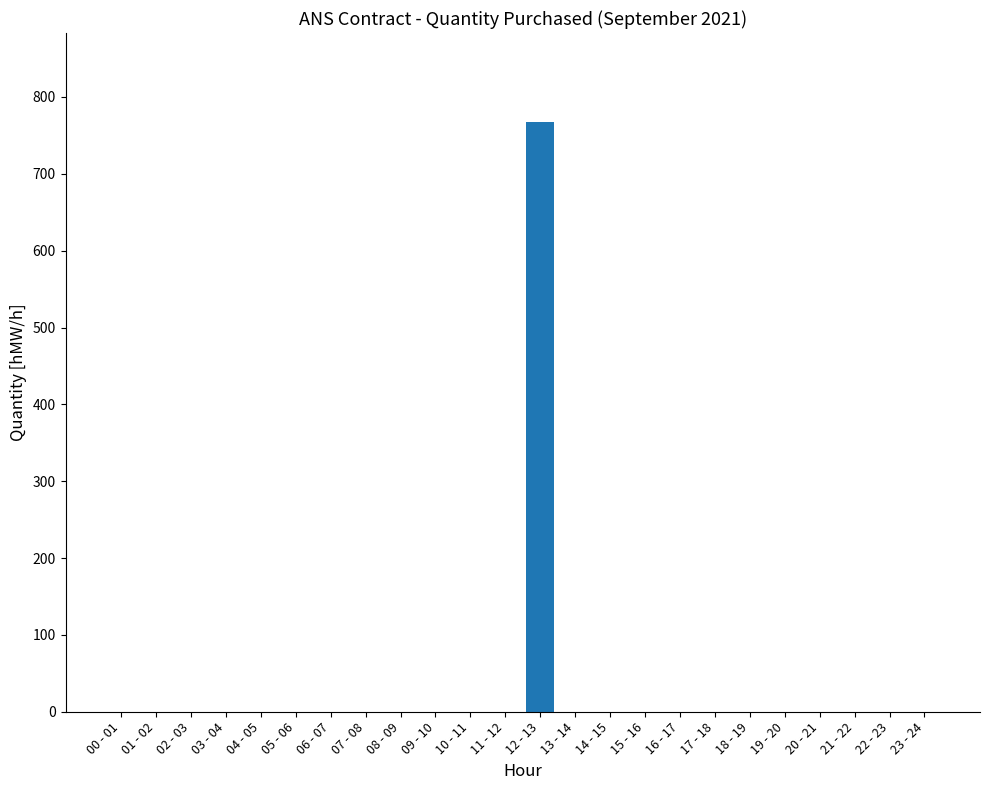

What is the sum of all values?

768